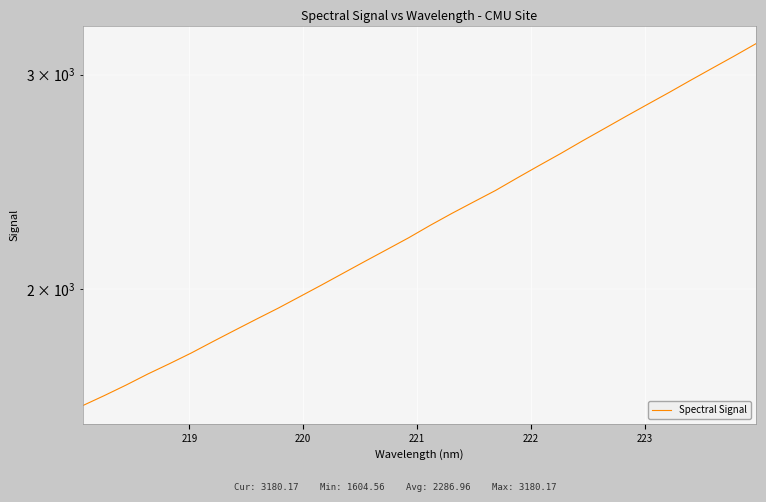

Is this an area chart (filled region under the line)?

No